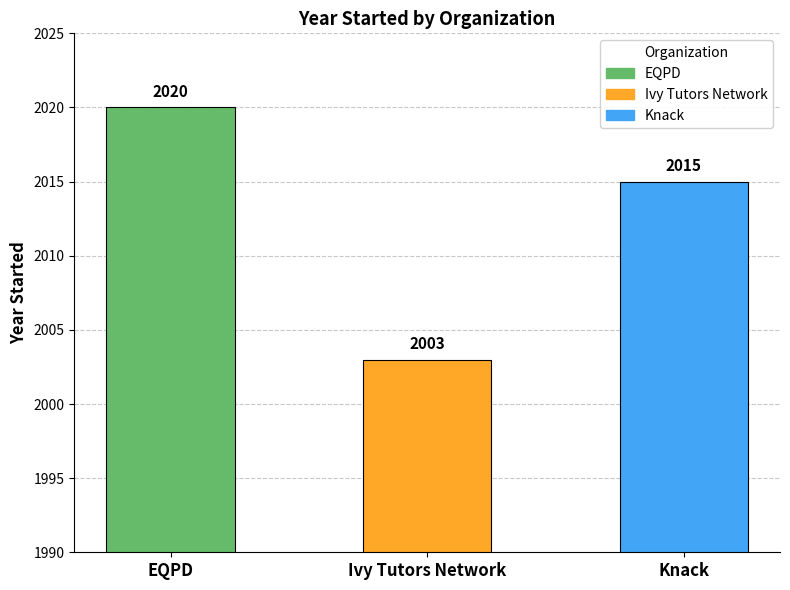

What is the value of the 2nd bar from the left?

2003